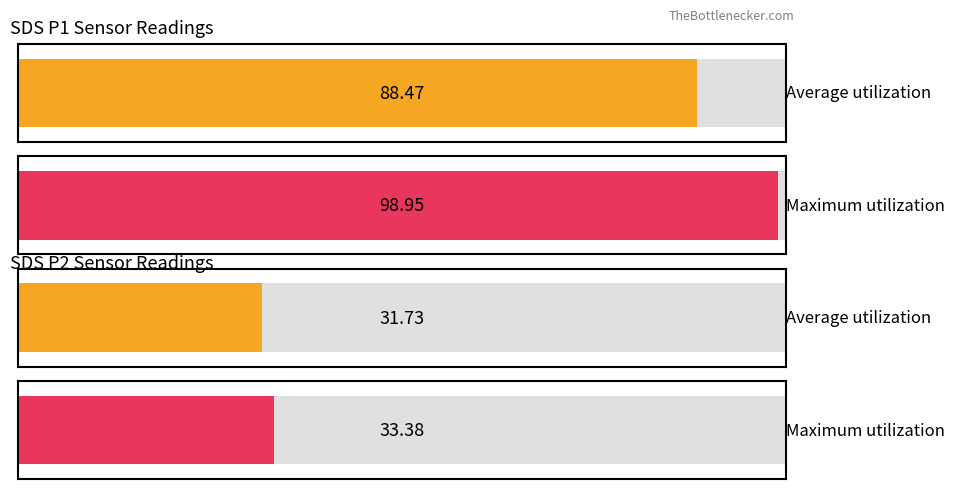

How many values in the Average utilization series are below 88?

1